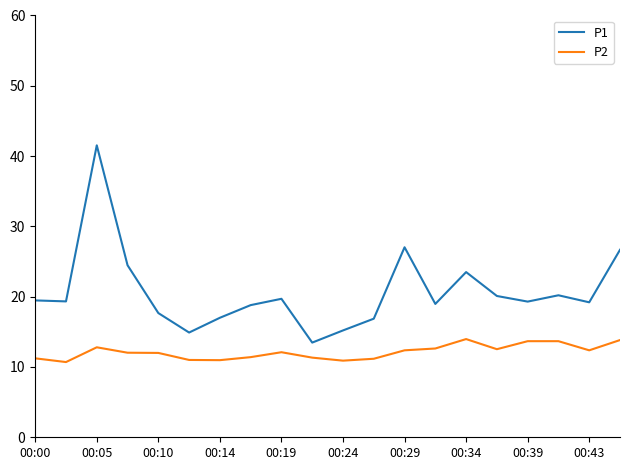

Which series has the largest range (max minus min)?

P1